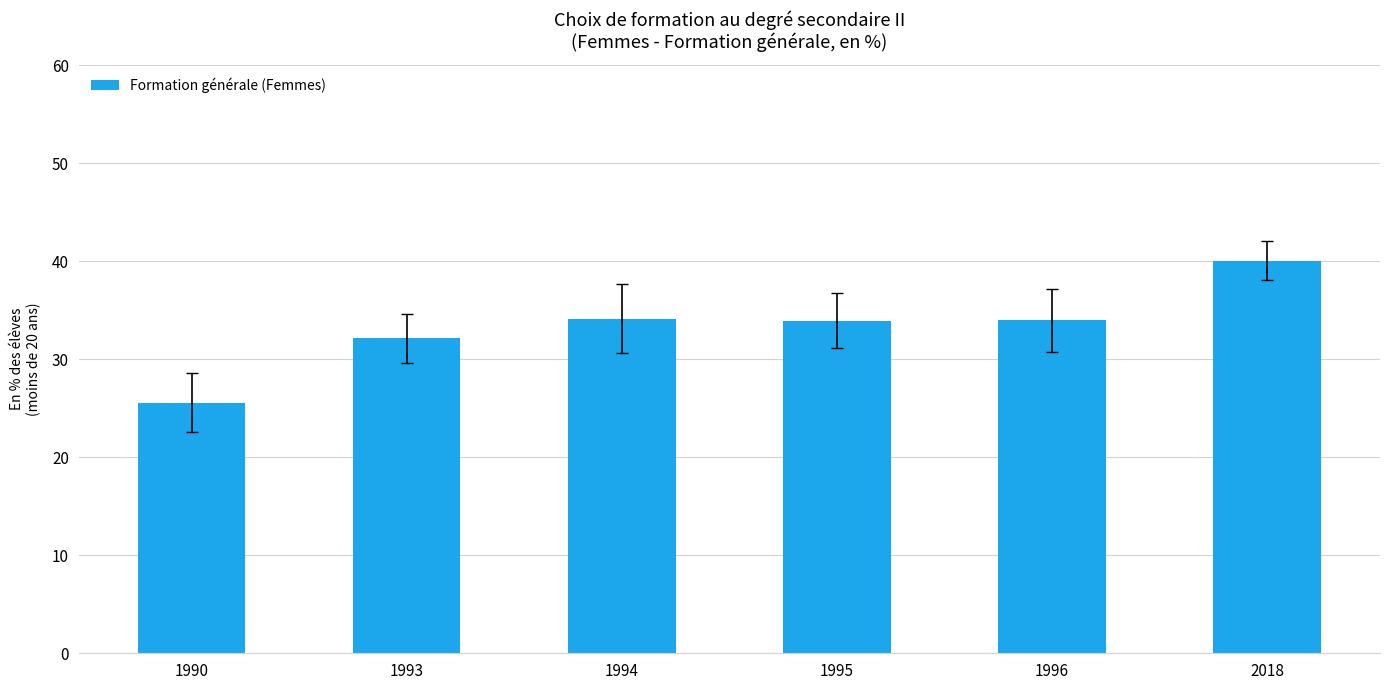

Which category has the lowest value across all series?

1990